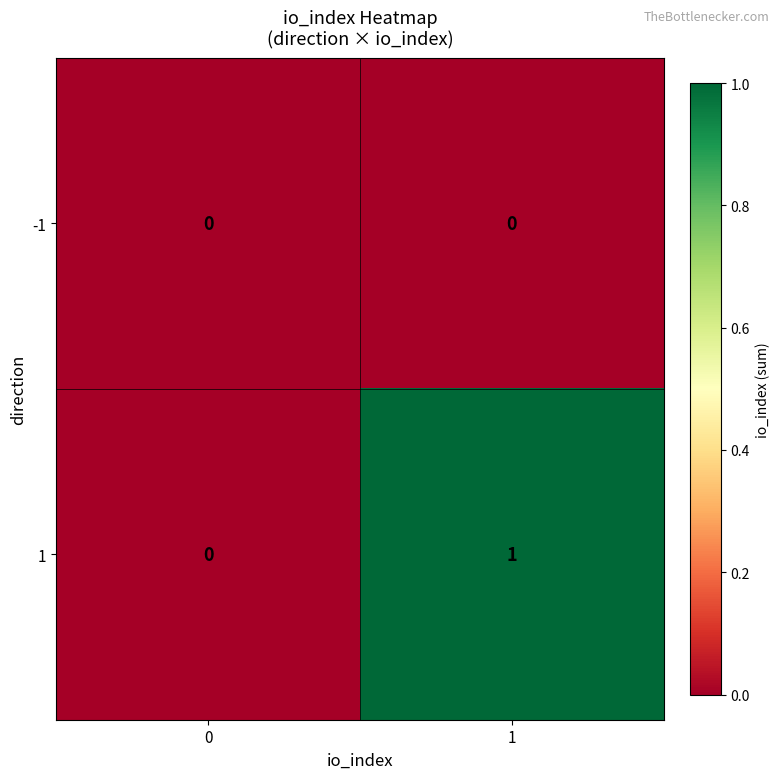

At 1, list the series in order from smallest to largest.

-1, 1